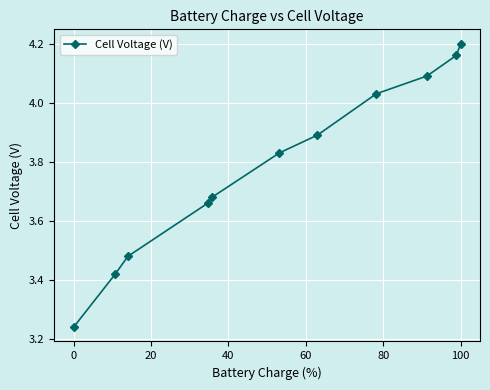

What is the difference between the maximum and minimum values?

1.0